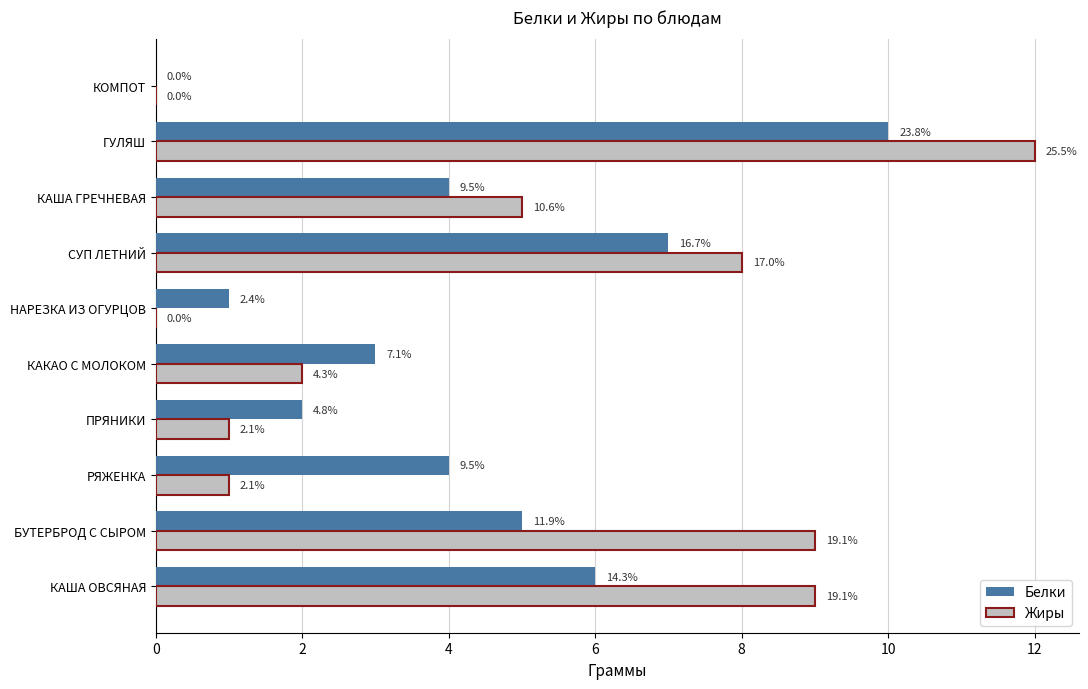

What is the difference between the maximum and second lowest values in the Белки series?

9